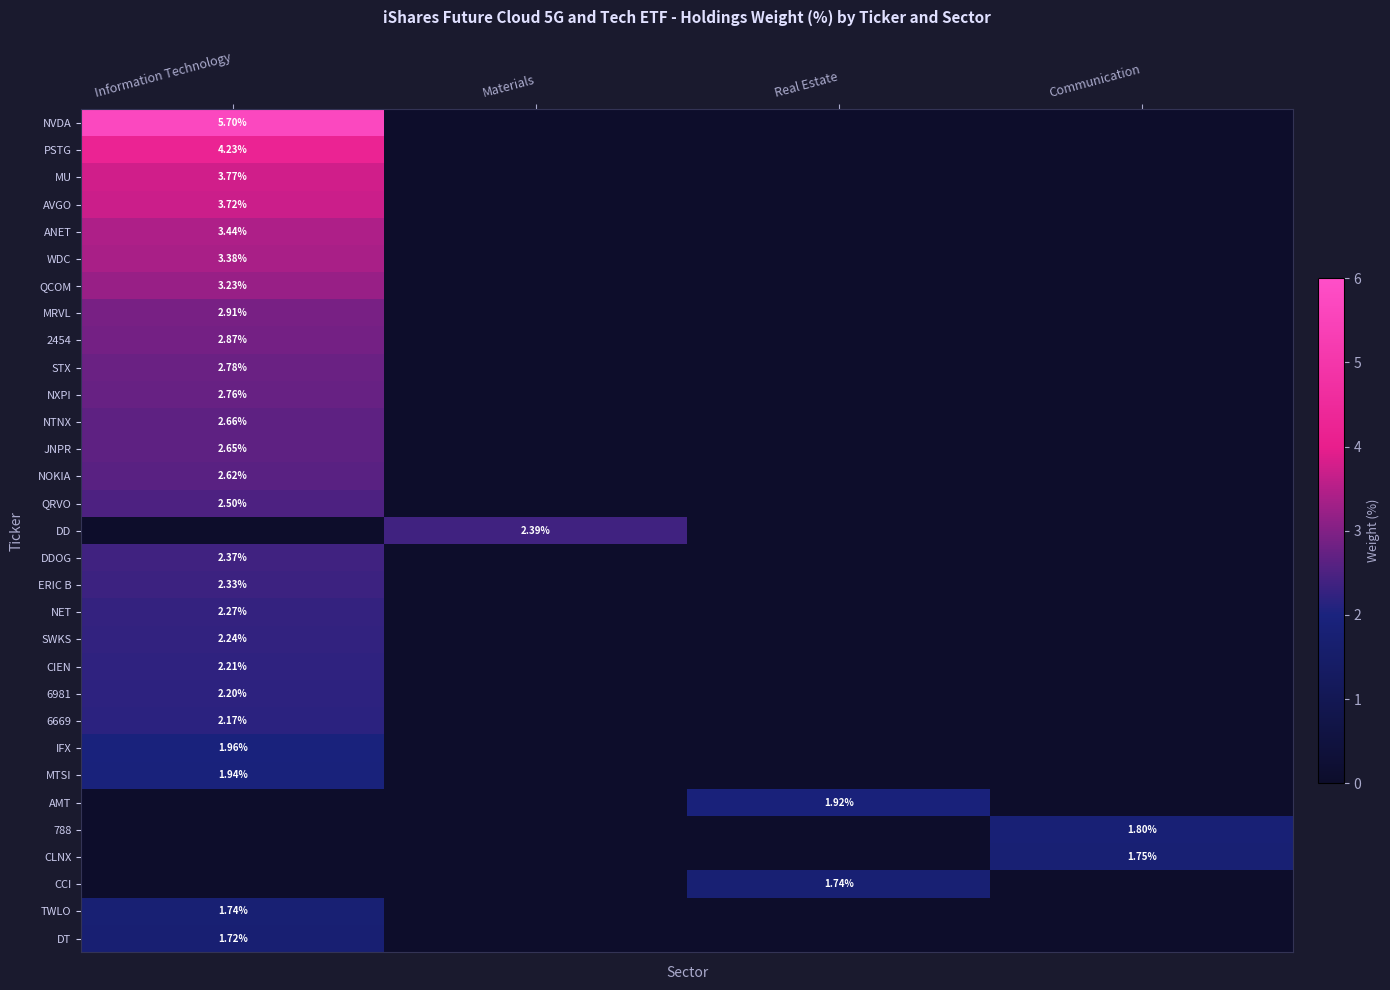

True or false: JNPR has a value of 0.0 at Materials.

True